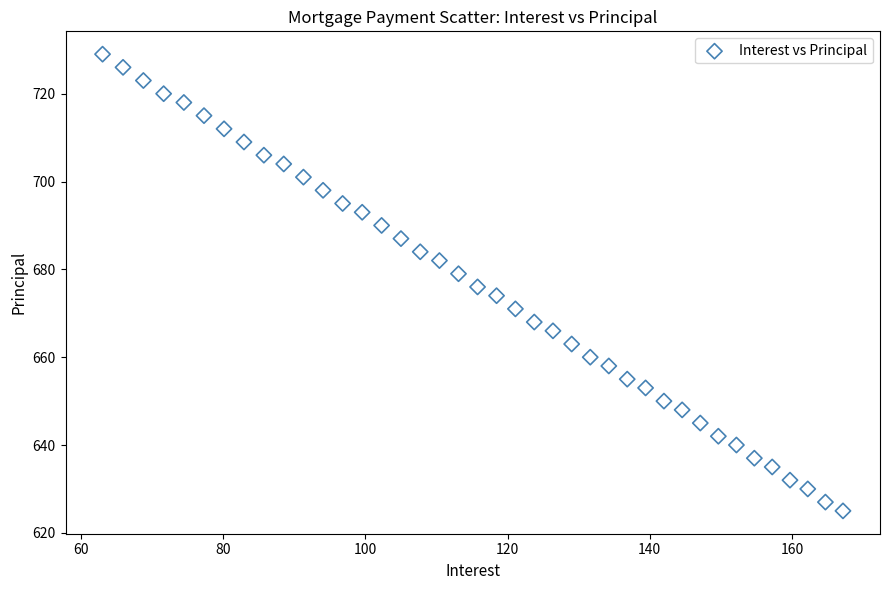

What is the range of Y values (max minus min)?

104